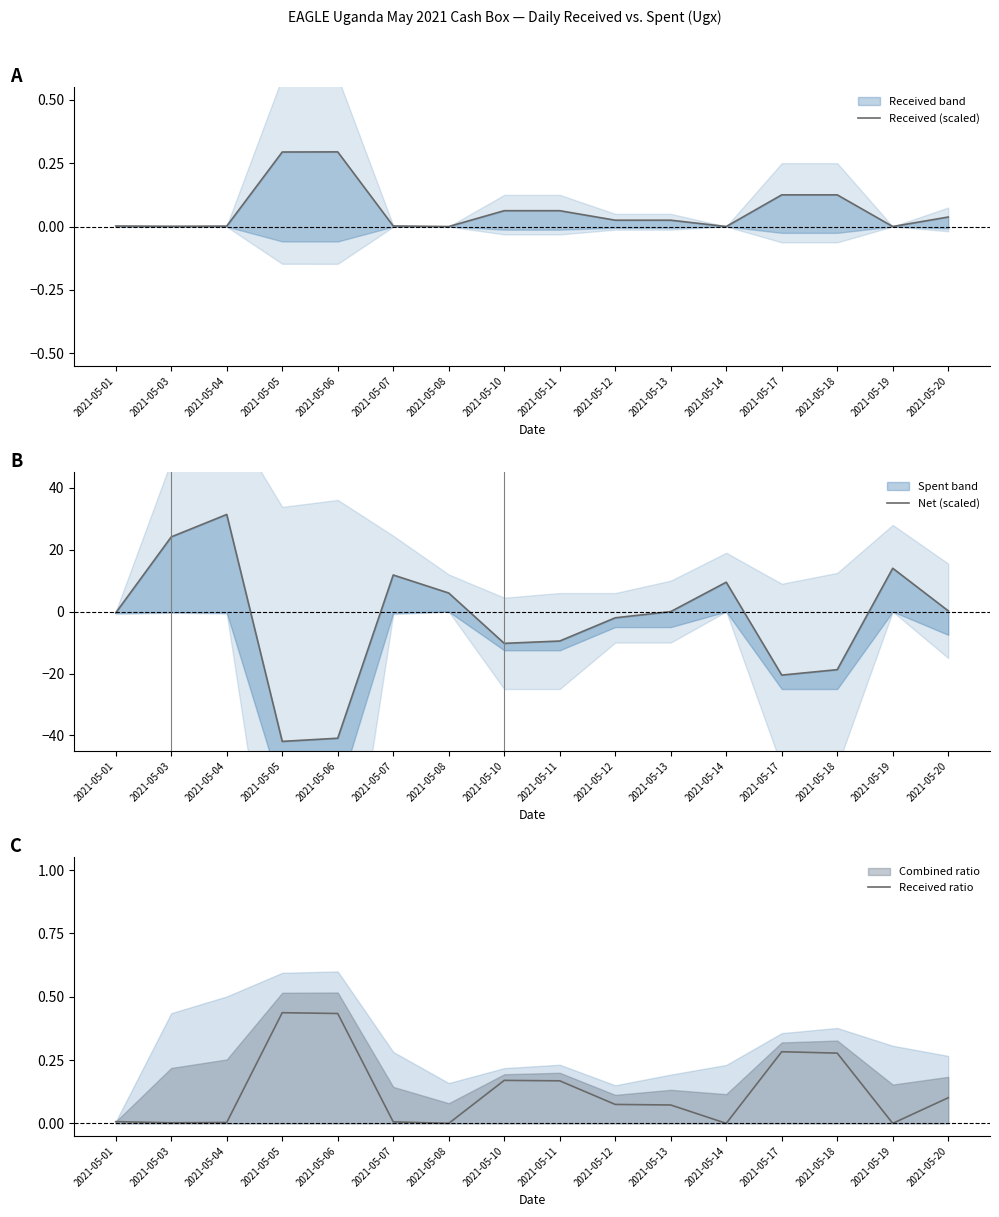

What is the difference between the highest and lowest values at 2021-05-19?

14.0